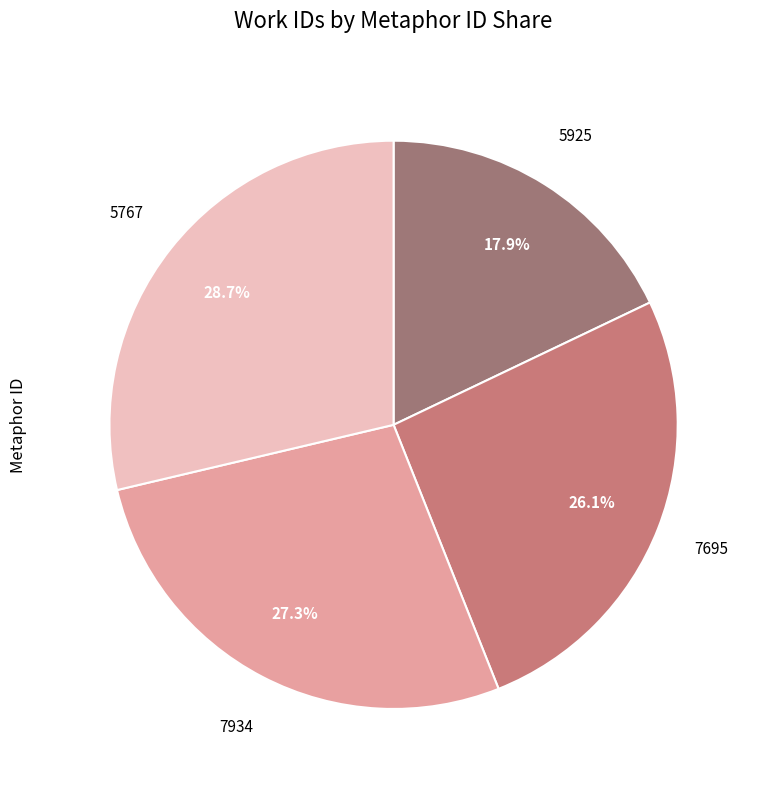

Which slice is the smallest?

5925